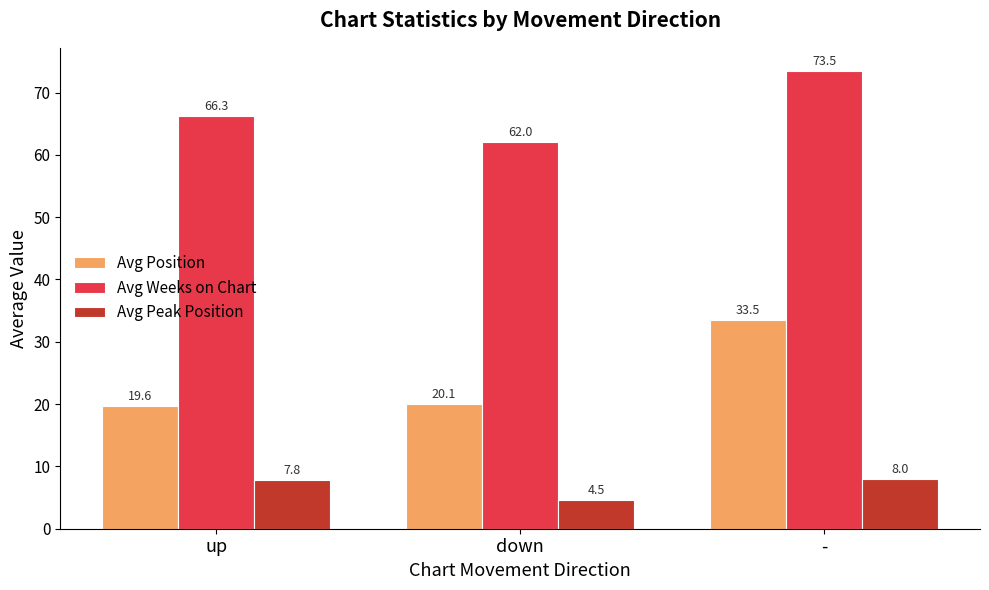

Is it true that Avg Peak Position equals 8.0 at -?

True